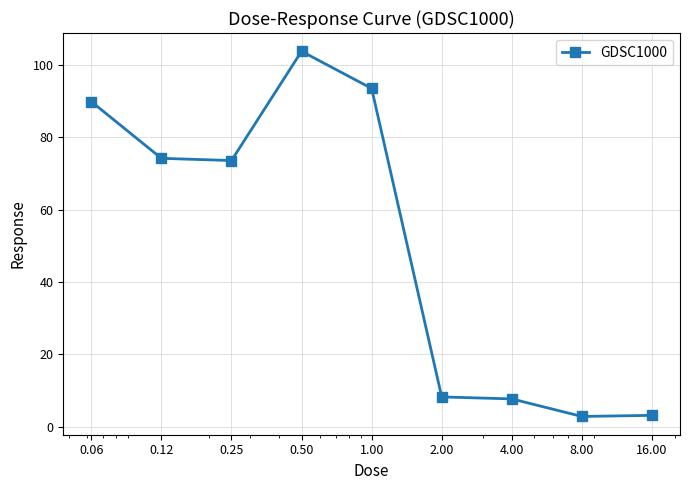

What is the minimum value shown in the chart?

2.8